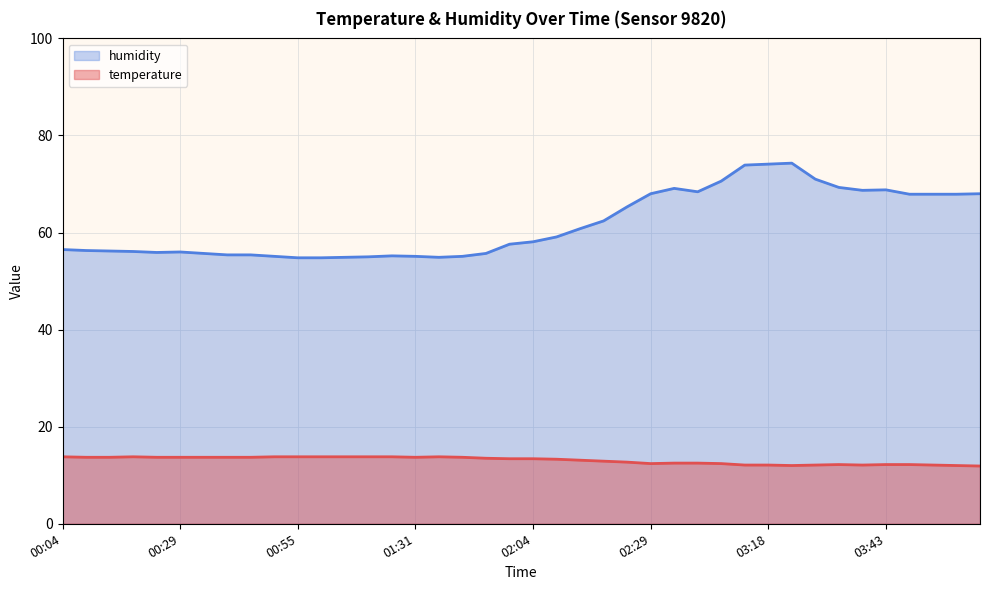

Reading left to right, transcribe all the data shown in this chart.

temperature: 00:04=13.8	00:09=13.7	00:14=13.7	00:19=13.8	00:24=13.7	00:29=13.7	00:34=13.7	00:39=13.7	00:45=13.7	00:50=13.8	00:55=13.8	01:00=13.8	01:05=13.8	01:11=13.8	01:16=13.8	01:31=13.7	01:42=13.8	01:48=13.7	01:53=13.5	01:59=13.4	02:04=13.4	02:09=13.3	02:14=13.1	02:19=12.9	02:24=12.7	02:29=12.4	02:34=12.5	02:40=12.5	02:45=12.4	03:13=12.1	03:18=12.1	03:23=12.0	03:28=12.1	03:33=12.2	03:38=12.1	03:43=12.2	03:48=12.2	03:53=12.1	03:58=12.0	04:03=11.9
humidity: 00:04=56.5	00:09=56.3	00:14=56.2	00:19=56.1	00:24=55.9	00:29=56.0	00:34=55.7	00:39=55.4	00:45=55.4	00:50=55.1	00:55=54.8	01:00=54.8	01:05=54.9	01:11=55.0	01:16=55.2	01:31=55.1	01:42=54.9	01:48=55.1	01:53=55.7	01:59=57.6	02:04=58.1	02:09=59.1	02:14=60.8	02:19=62.4	02:24=65.3	02:29=68.0	02:34=69.1	02:40=68.4	02:45=70.6	03:13=73.9	03:18=74.1	03:23=74.3	03:28=71.0	03:33=69.3	03:38=68.7	03:43=68.8	03:48=67.9	03:53=67.9	03:58=67.9	04:03=68.0